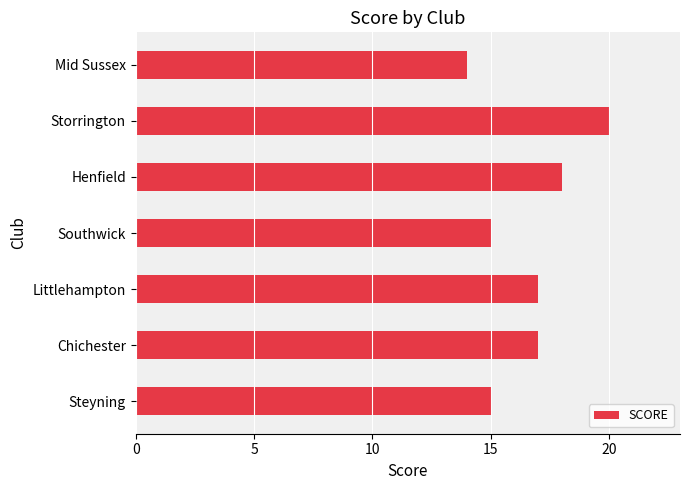

Which category has the highest value across all series?

Storrington